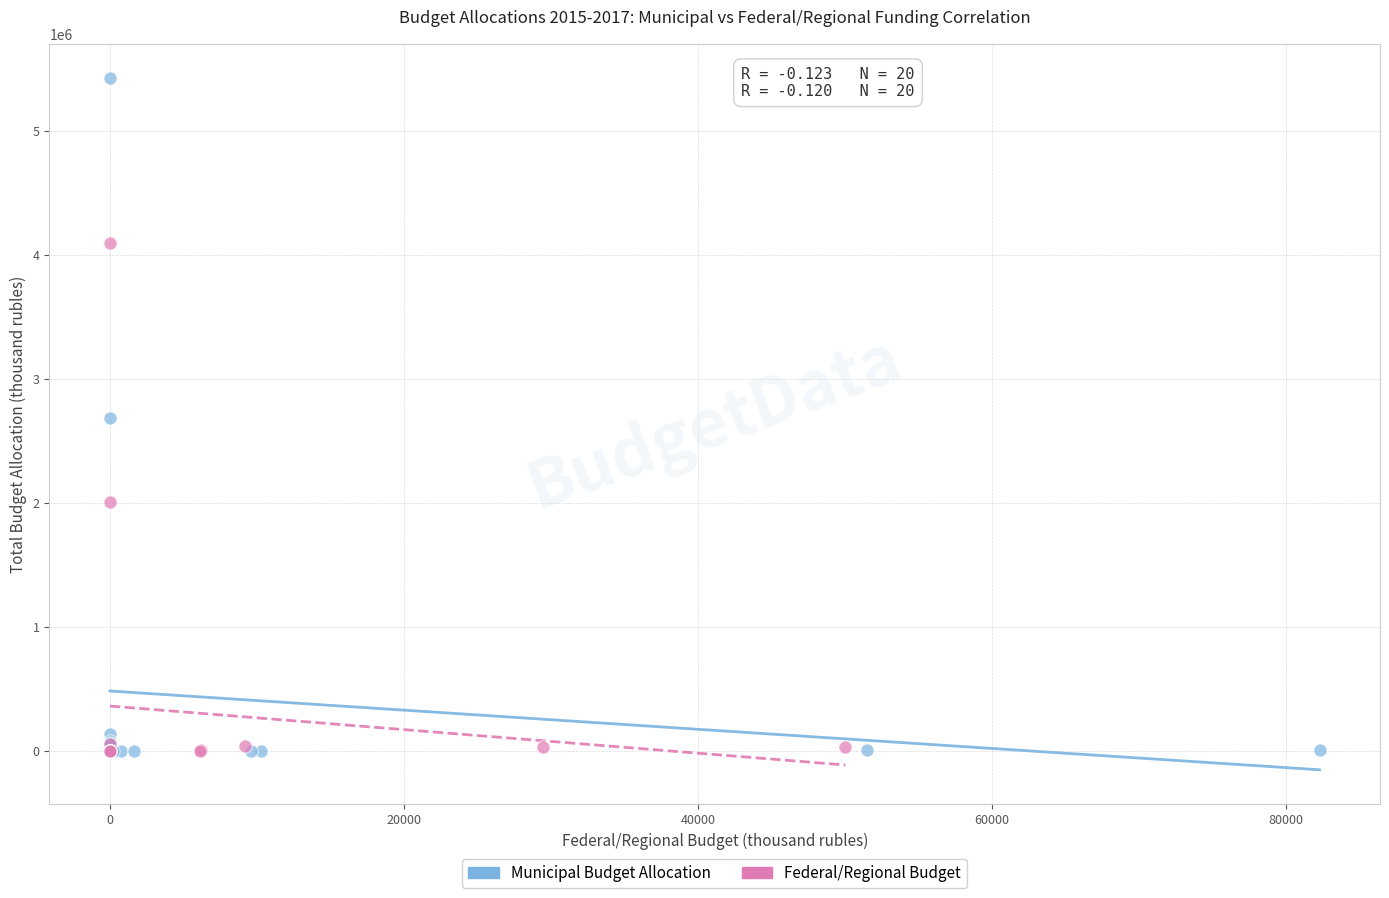

Which series reaches the maximum Y coordinate?

Municipal Budget Allocation